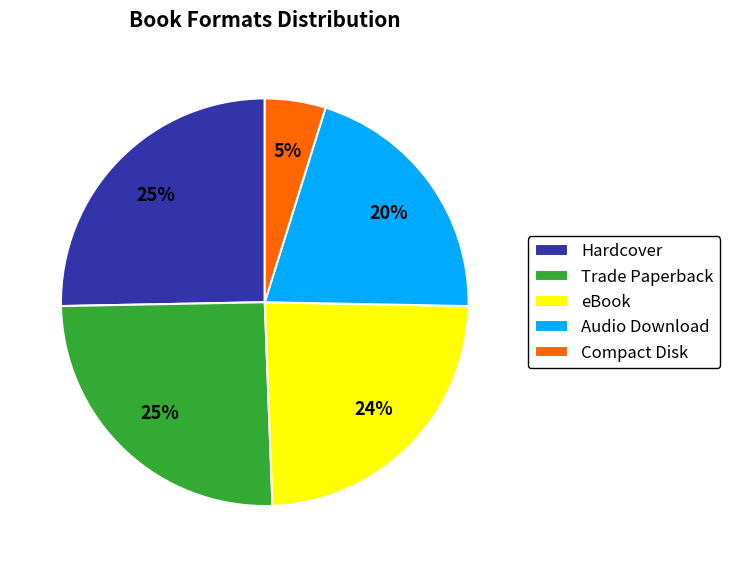

To the nearest percent, what is the difference between the Hardcover and Compact Disk slice percentages?

20%